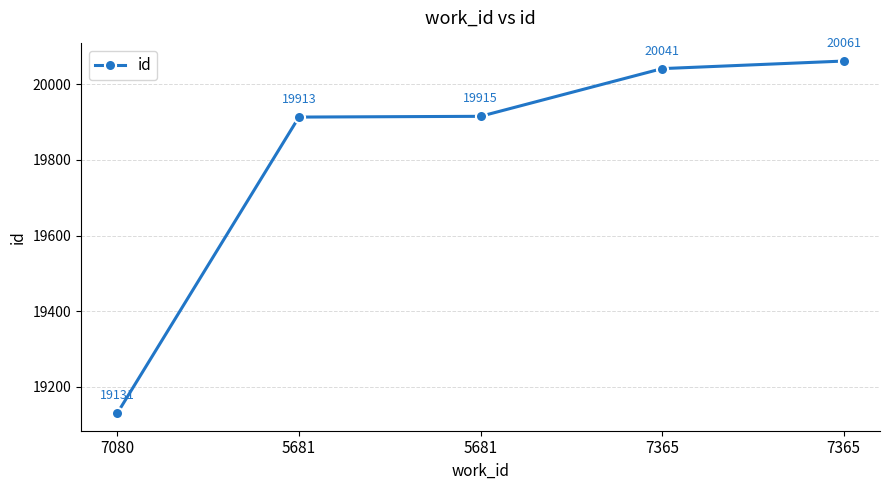

True or false: there are more than 1 points higher than both neighbors.

False